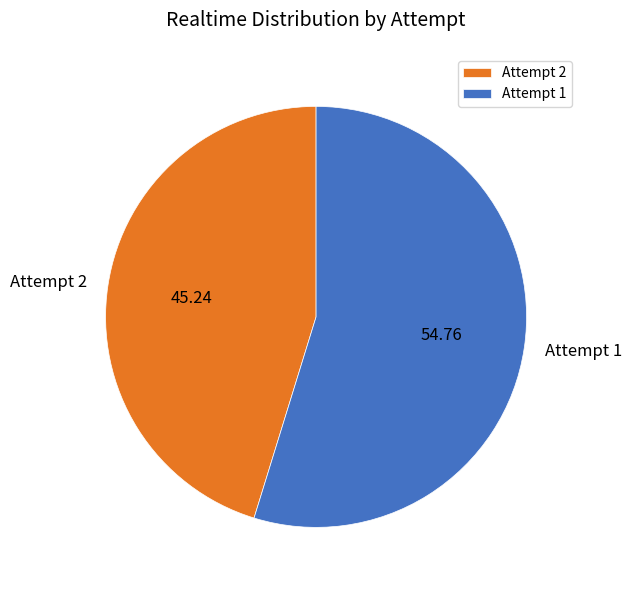

Rank the categories by value from lowest to highest.

Attempt 2, Attempt 1